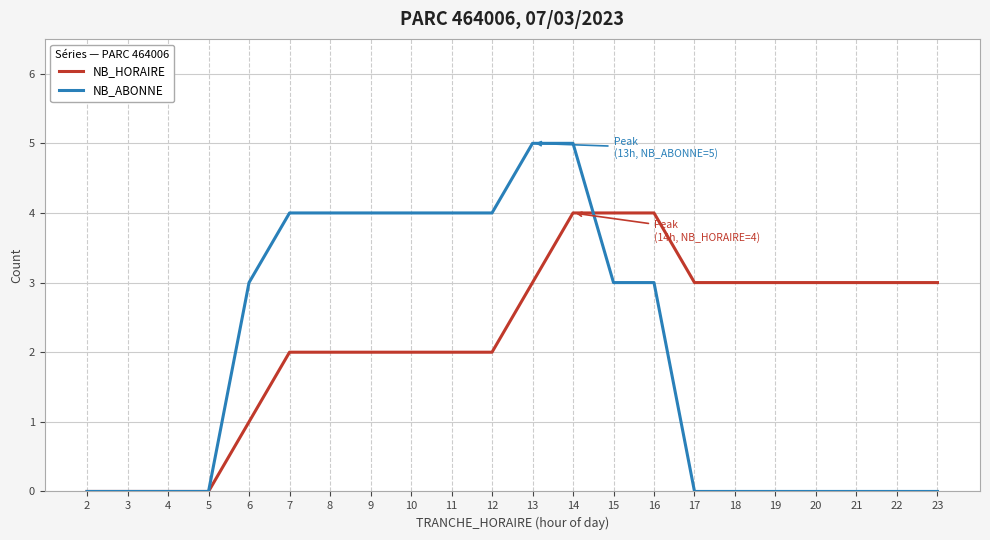

Which series has the widest spread of values?

NB_ABONNE